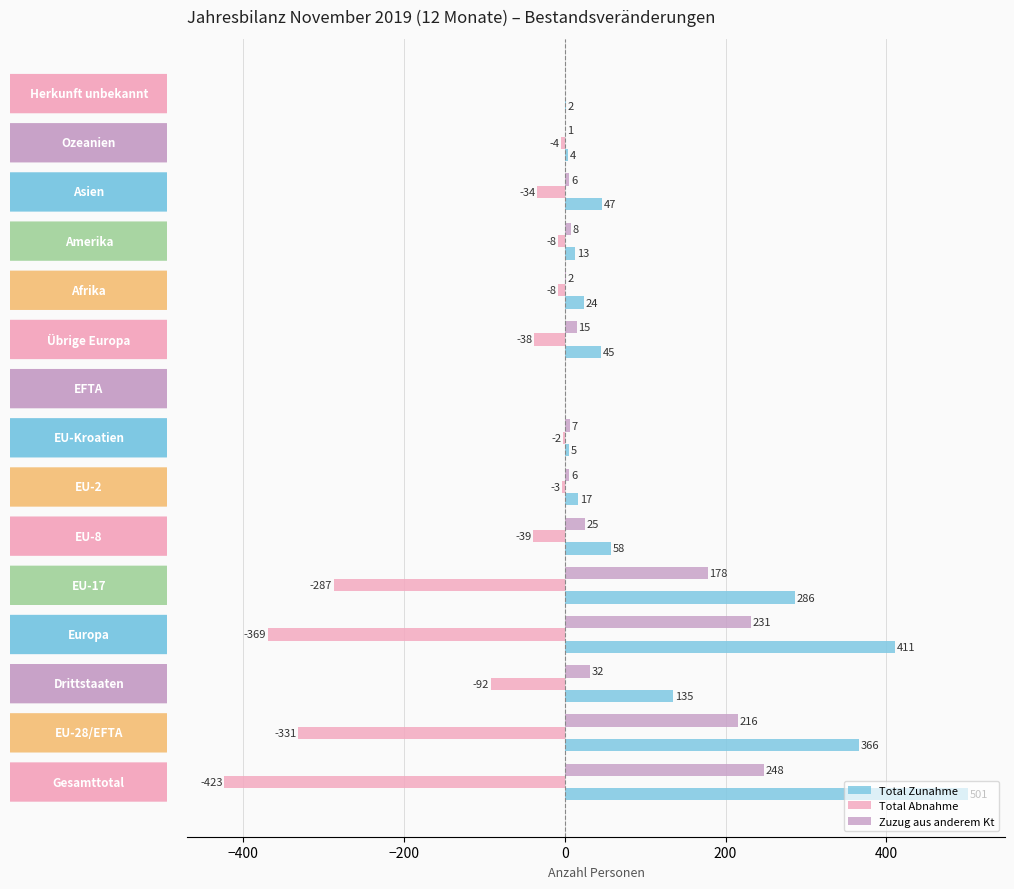

What is the sum of all Zuzug aus anderem Kt values?

975